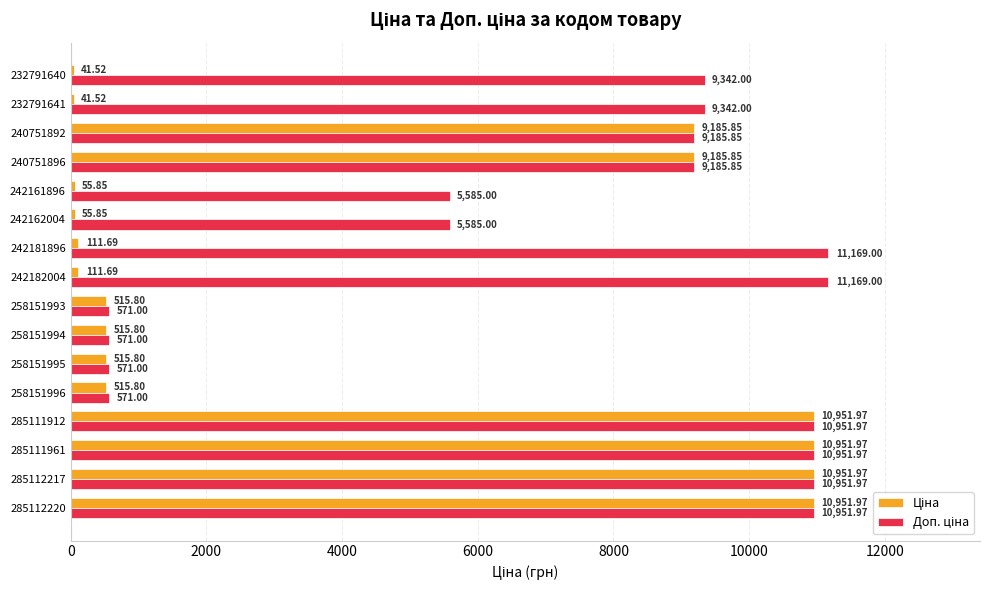

How many categories are shown in the chart?

16